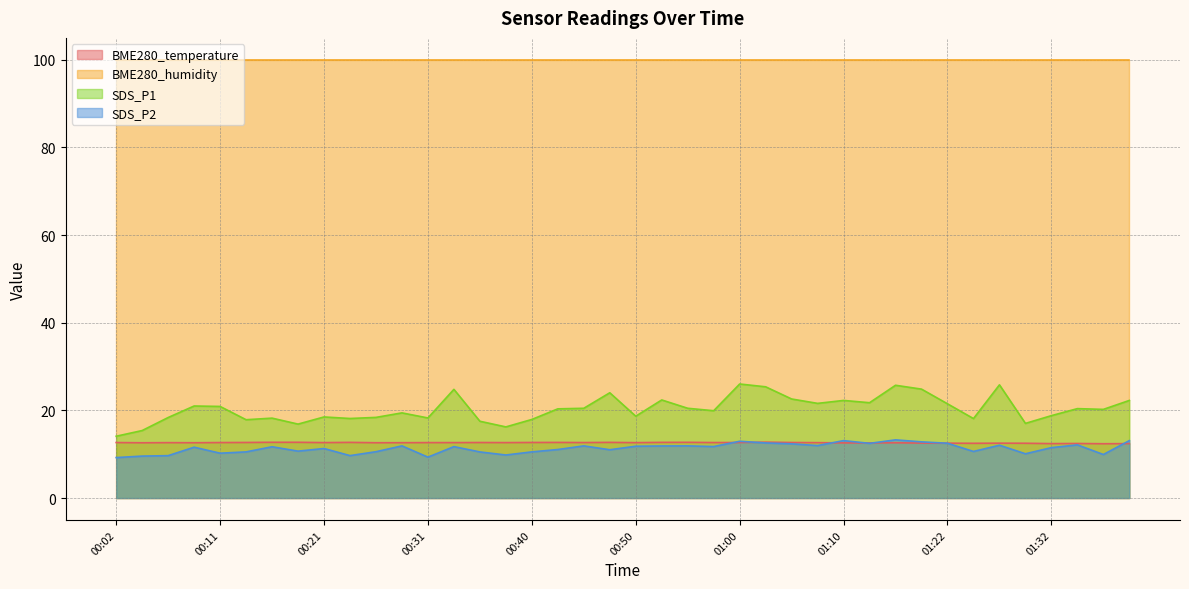

Is the value of SDS_P2 at 01:07 greater than the value of BME280_temperature at 00:19?

No